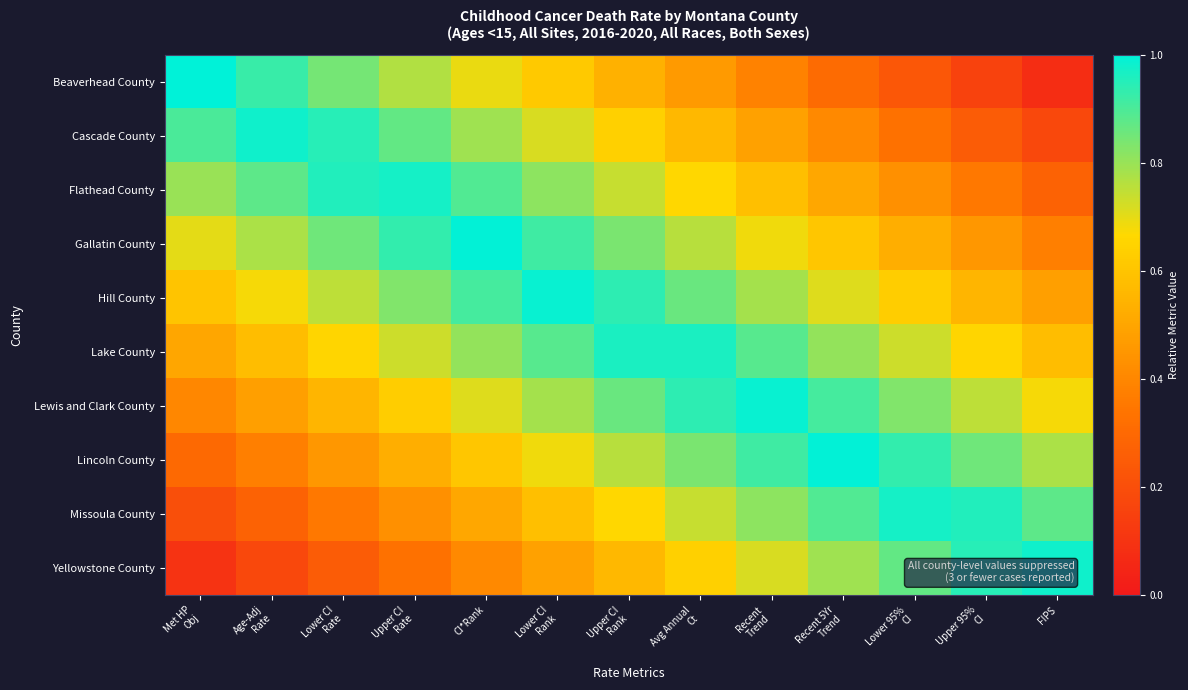

Between FIPS and CI*Rank, which is larger?

CI*Rank